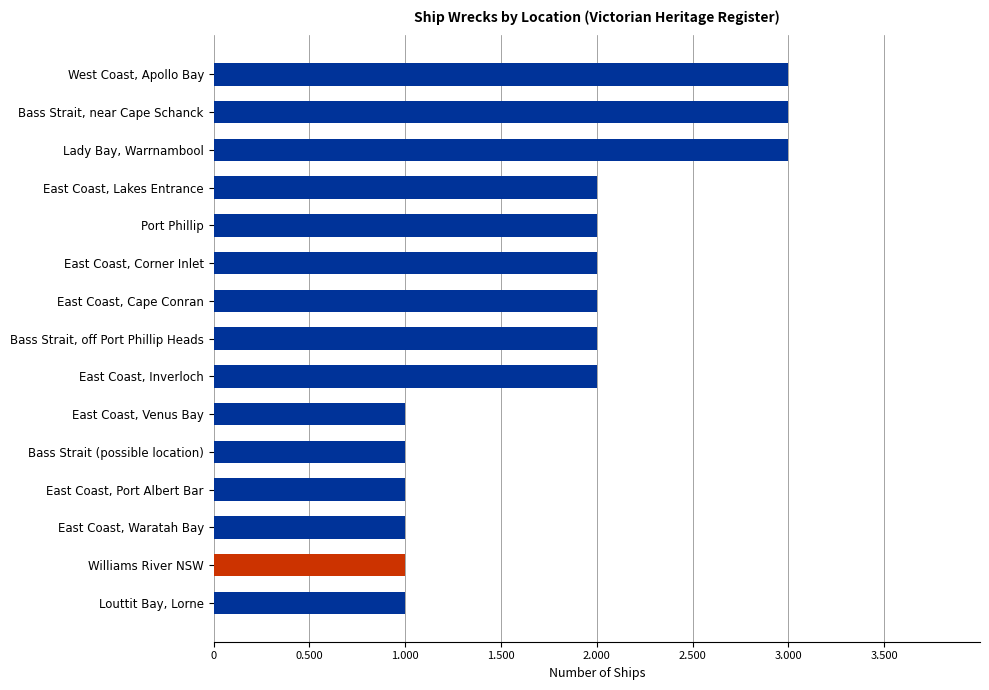

Does the chart contain any negative values?

No